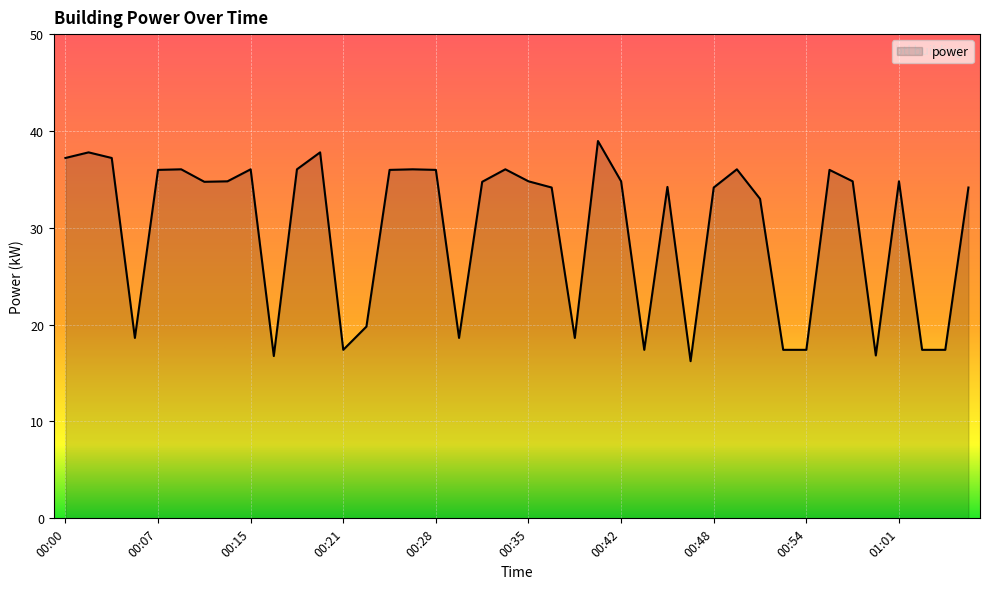

What is the difference between the maximum and minimum values?

22.7